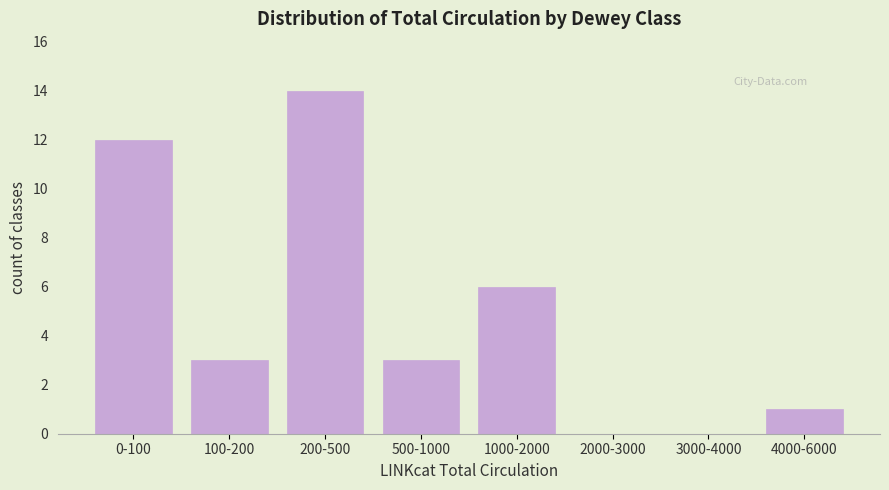

Reading left to right, list all the values displayed in this chart.

0-100=12	100-200=3	200-500=14	500-1000=3	1000-2000=6	2000-3000=0	3000-4000=0	4000-6000=1